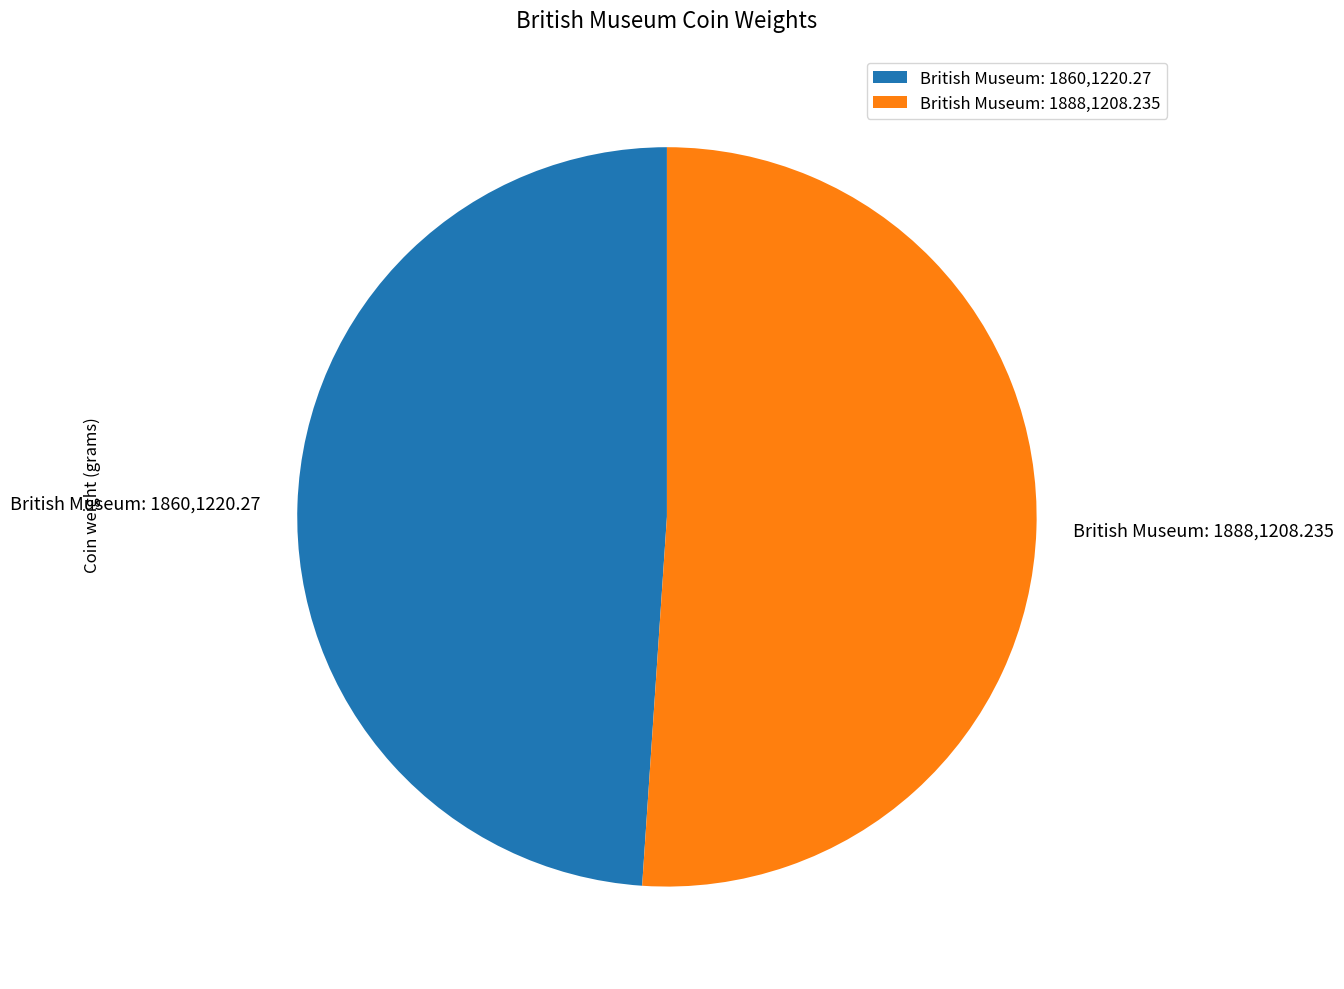

What is the ratio of the value at British Museum: 1888,1208.235 to the value at British Museum: 1860,1220.27?

1.0